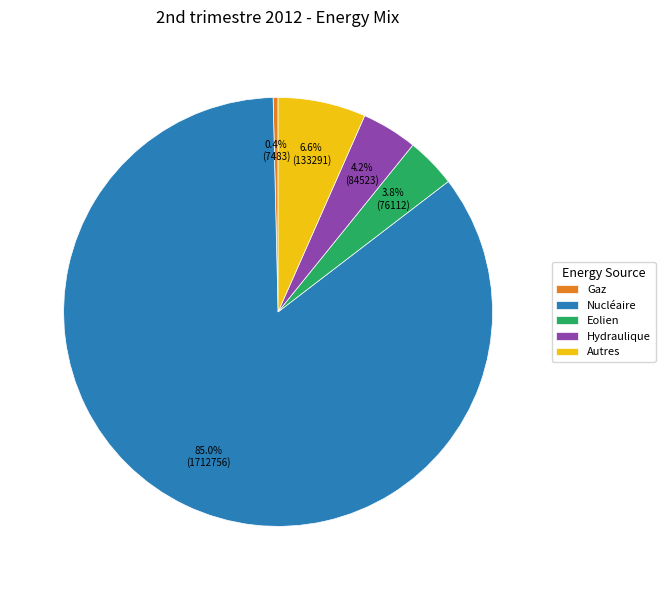

To the nearest percent, what percentage of the pie is Eolien?

4%